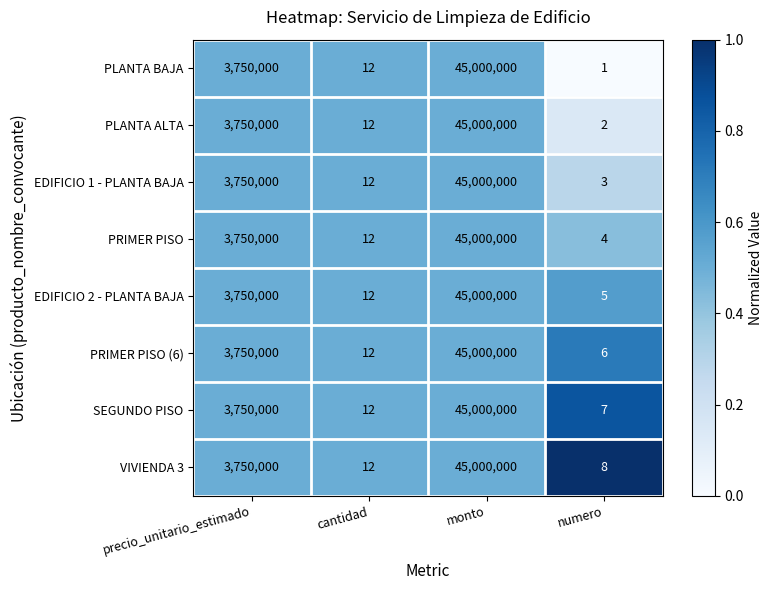

True or false: SEGUNDO PISO has a value of 7 at numero.

True